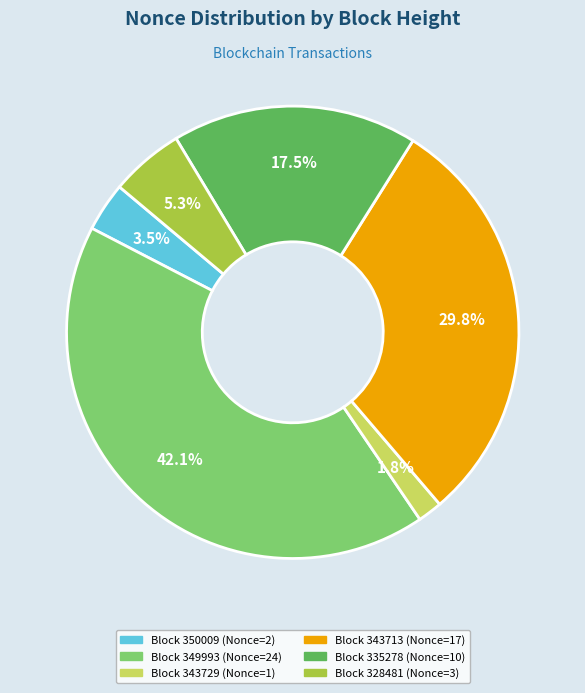

Is there a majority slice in this chart?

No